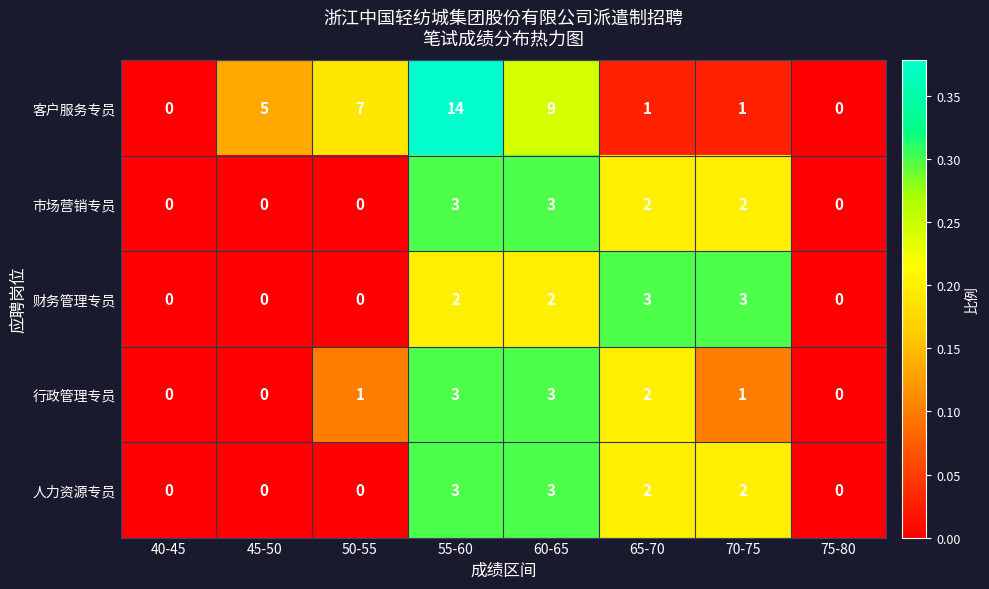

How many positive values does the 行政管理专员 series have?

5